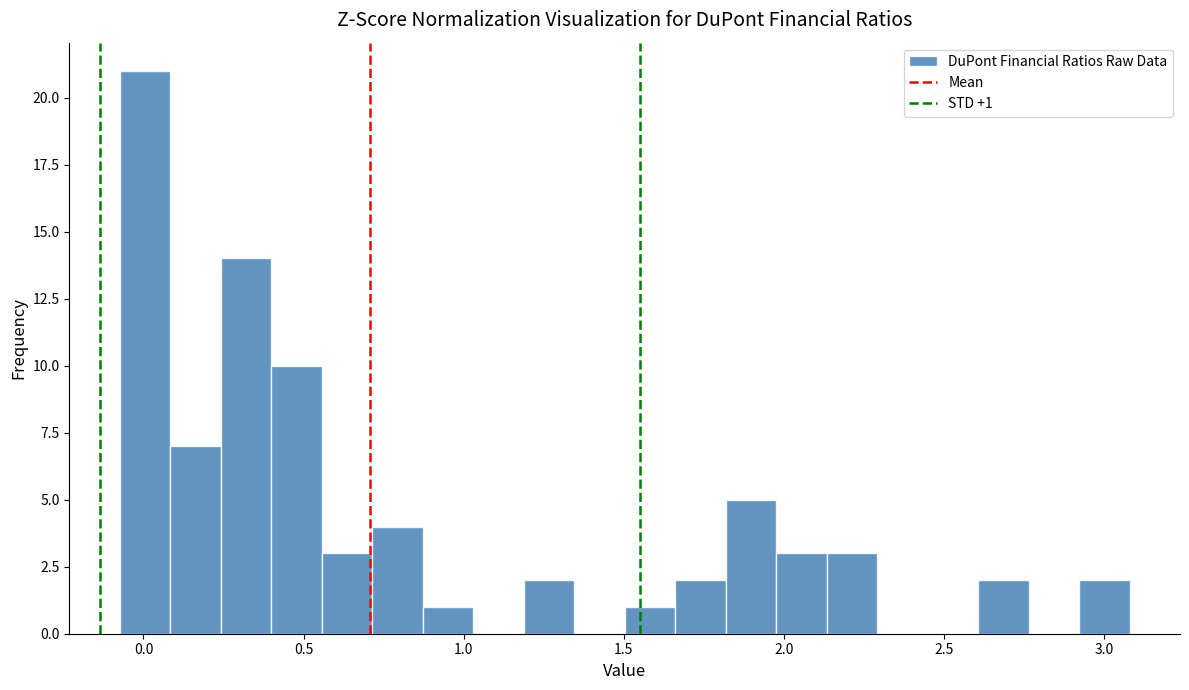

Read against the x-axis, roughly where is the centre of the tallest bar?

0.00